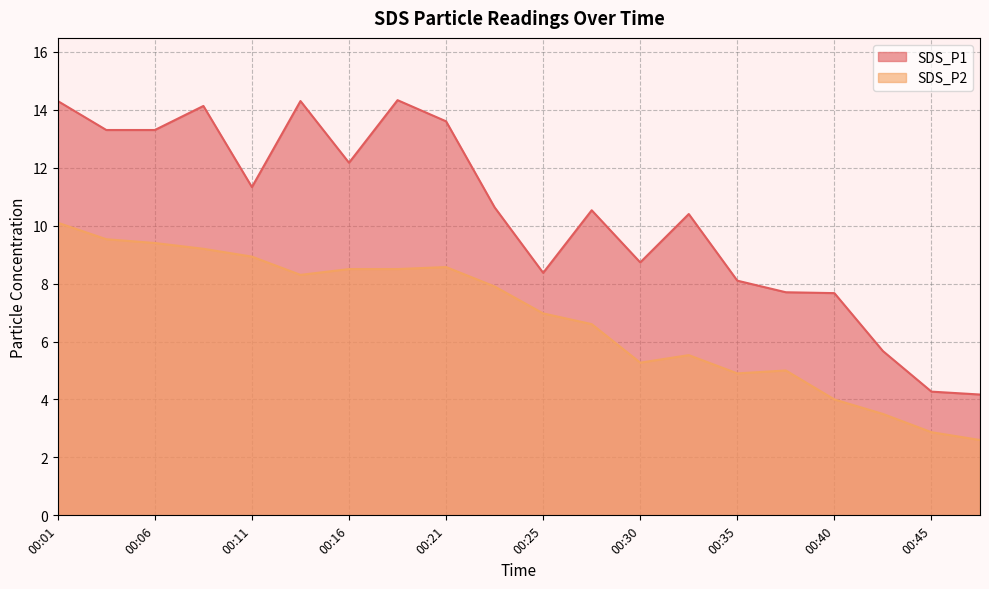

Reading left to right, transcribe all the data shown in this chart.

SDS_P1: 00:01=14.3	00:03=13.3	00:06=13.3	00:08=14.1	00:11=11.3	00:13=14.3	00:16=12.2	00:18=14.3	00:21=13.6	00:23=10.6	00:25=8.4	00:28=10.5	00:30=8.7	00:33=10.4	00:35=8.1	00:38=7.7	00:40=7.7	00:43=5.7	00:45=4.3	00:47=4.2
SDS_P2: 00:01=10.1	00:03=9.5	00:06=9.4	00:08=9.2	00:11=8.9	00:13=8.3	00:16=8.5	00:18=8.5	00:21=8.6	00:23=7.9	00:25=7.0	00:28=6.6	00:30=5.3	00:33=5.5	00:35=4.9	00:38=5.0	00:40=4.0	00:43=3.5	00:45=2.9	00:47=2.6